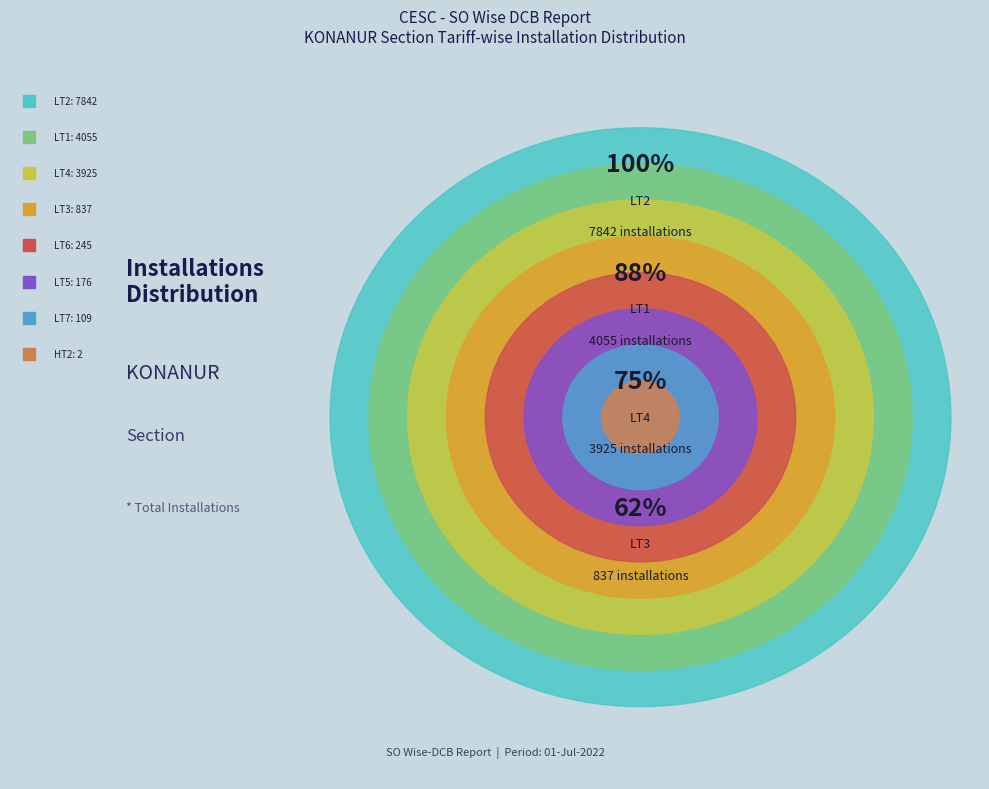

Is there a majority slice in this chart?

No